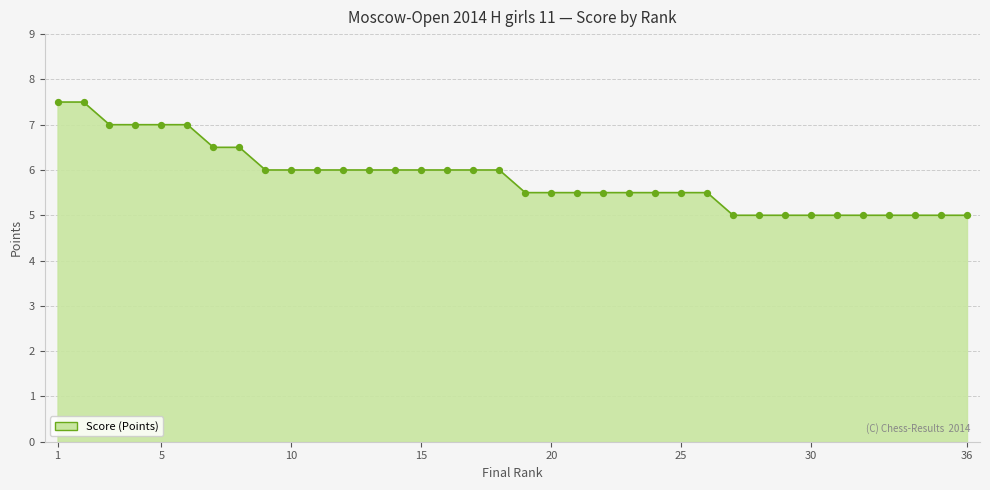

What is the difference between the maximum and minimum values?

2.5